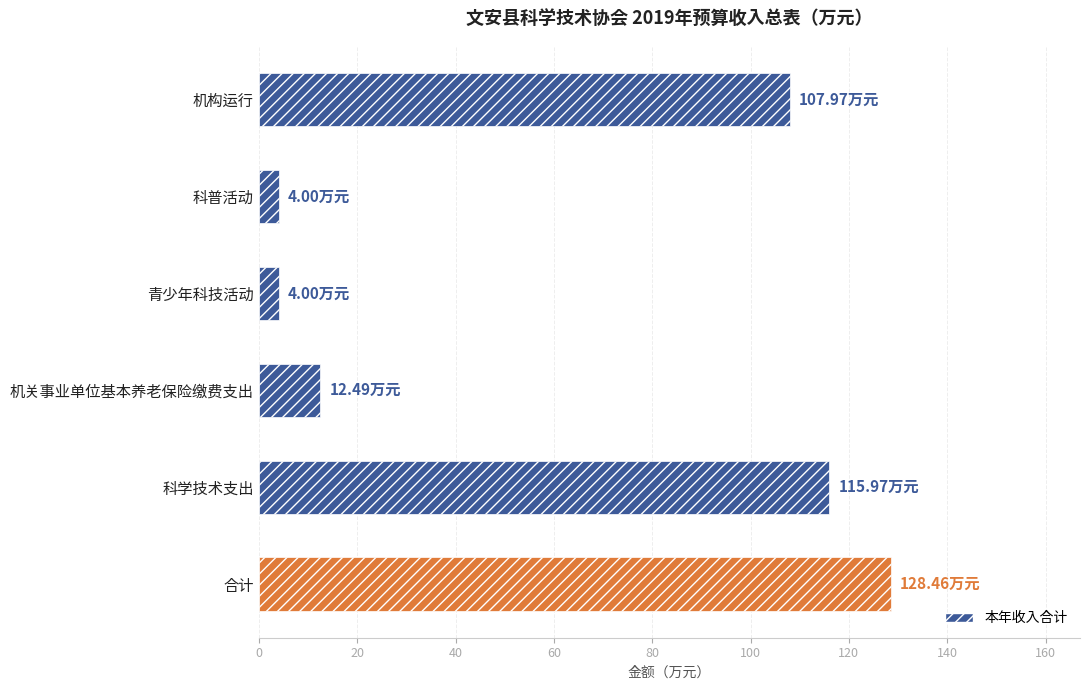

At which category does the chart reach its peak across all series?

合计